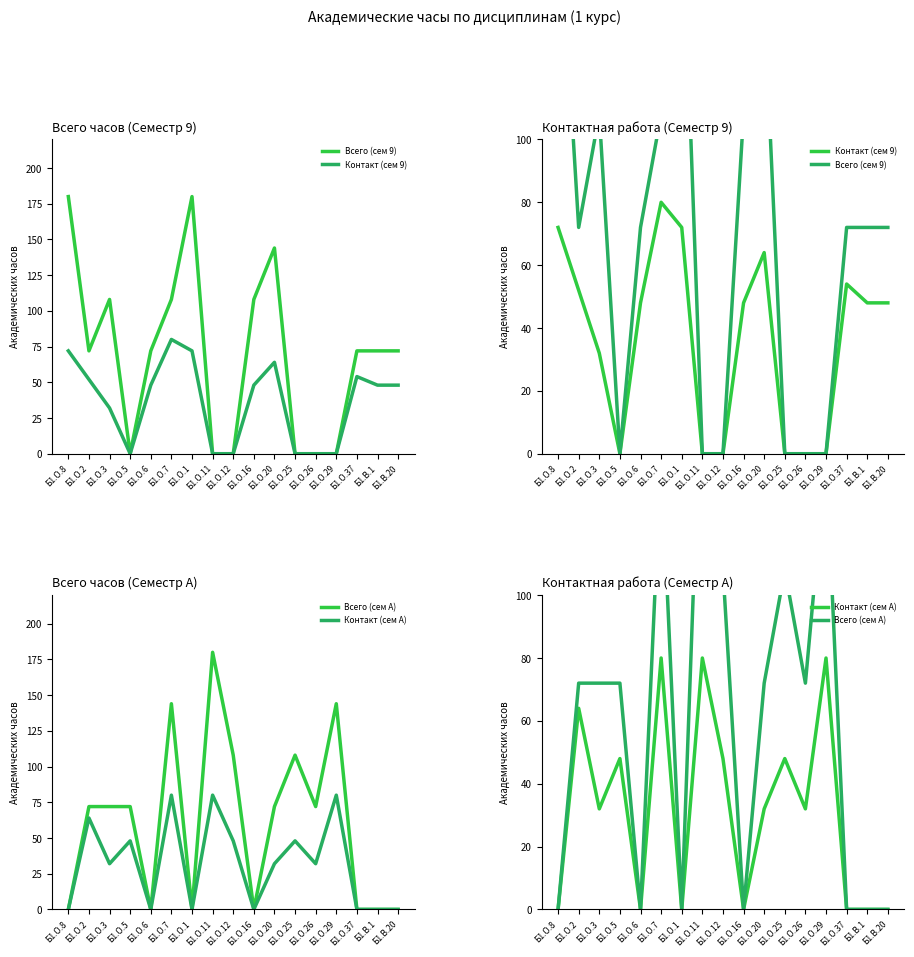

In Всего (сем 9), how many points are higher than both neighbors (excluding endpoints)?

3